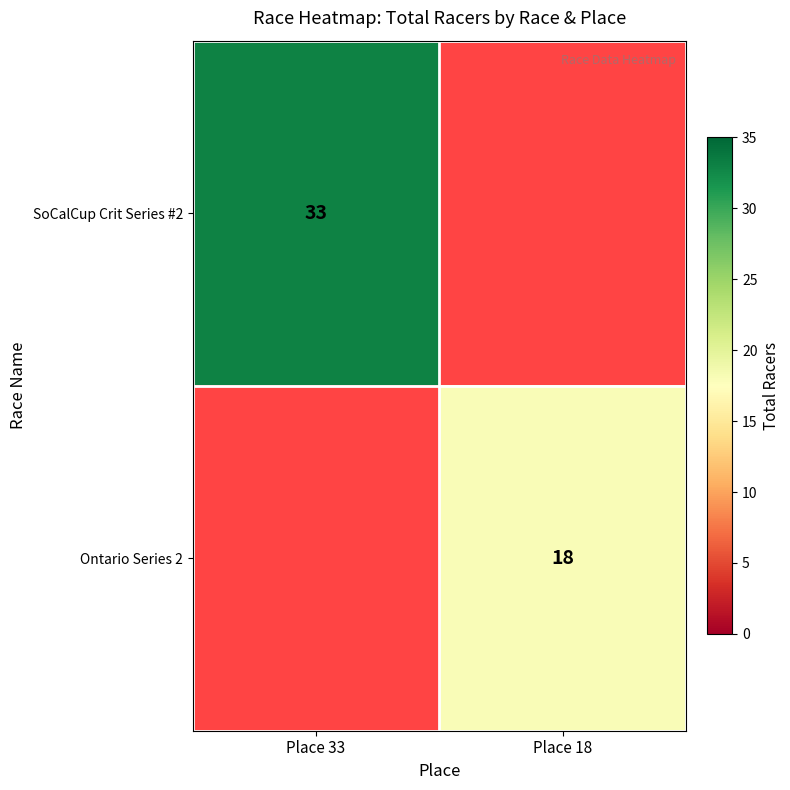

At which category does the chart reach its minimum across all series?

Place 18